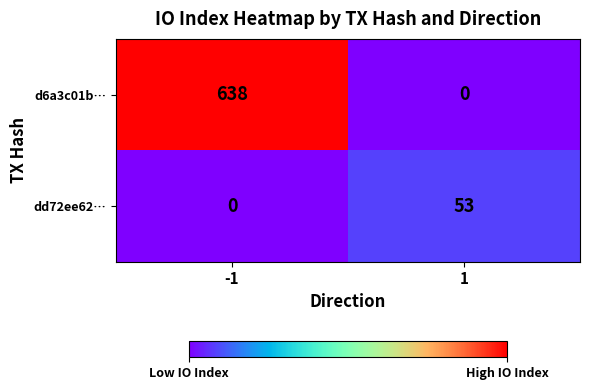

Read the dd72ee62… value at 1, to the nearest 10.

50